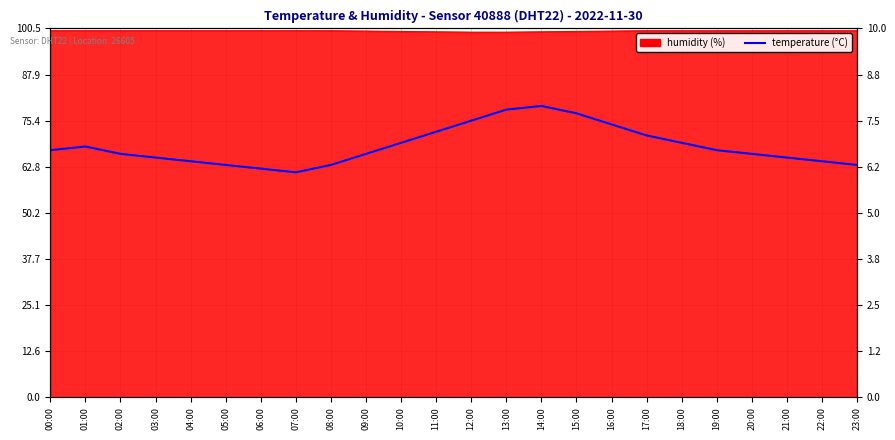

The chart shows a value of 4.8 at 18:00. True or false?

False